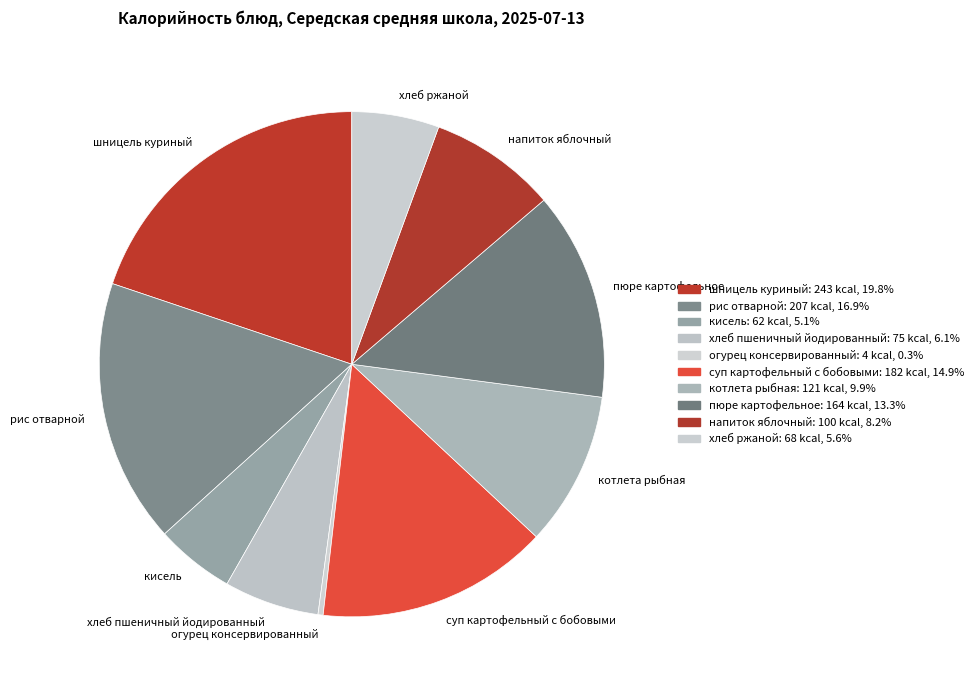

Which has a higher value, огурец консервированный or суп картофельный с бобовыми?

суп картофельный с бобовыми